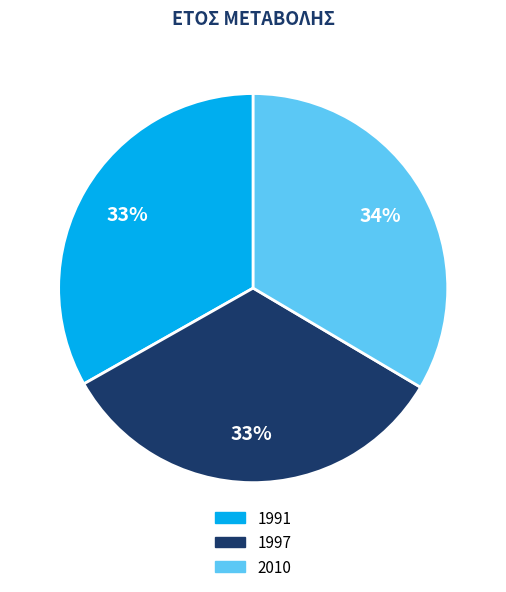

How many segments does this pie chart have?

3